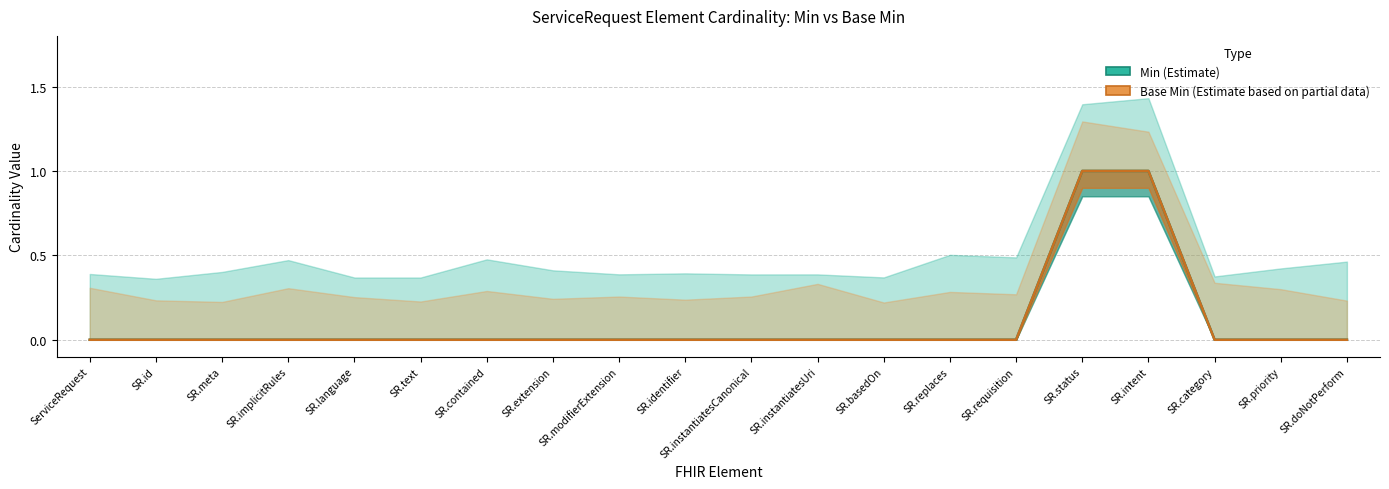

Which series has the widest spread of values?

Min